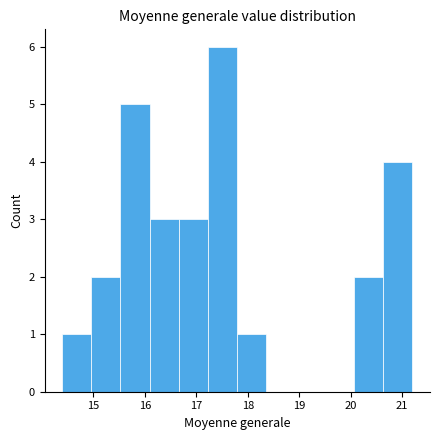

Reading left to right, transcribe this chart: for each bar, give the range it covers on the x-axis and its height. Neither the bar edges nor the heights are printed on the chart, so give them approximately, as read against the axes.

14.4 to 15.0: 1
15.0 to 15.5: 2
15.5 to 16.1: 5
16.1 to 16.7: 3
16.7 to 17.2: 3
17.2 to 17.8: 6
17.8 to 18.4: 1
18.4 to 18.9: 0
18.9 to 19.5: 0
19.5 to 20.1: 0
20.1 to 20.6: 2
20.6 to 21.2: 4